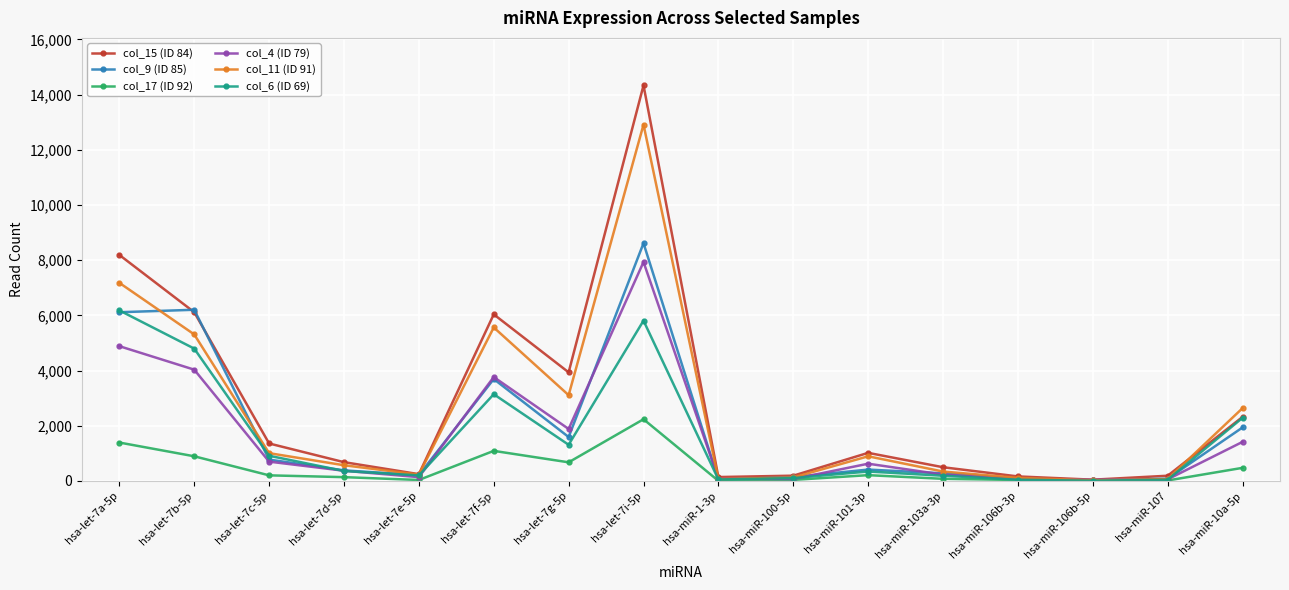

What is the difference between the col_11 (ID 91) values at hsa-let-7i-5p and hsa-miR-107?

12844